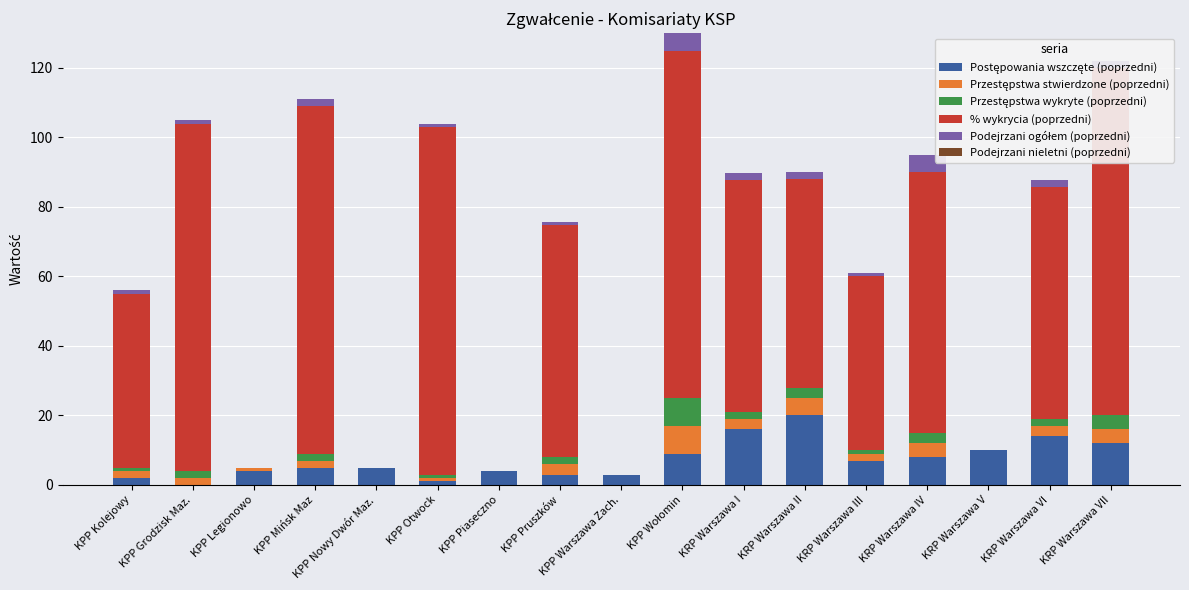

What are all the series names shown in the legend?

Postępowania wszczęte (poprzedni), Przestępstwa stwierdzone (poprzedni), Przestępstwa wykryte (poprzedni), % wykrycia (poprzedni), Podejrzani ogółem (poprzedni), Podejrzani nieletni (poprzedni)